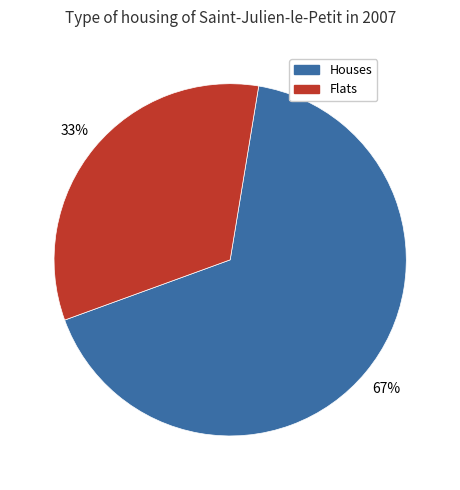

How many segments does this pie chart have?

2